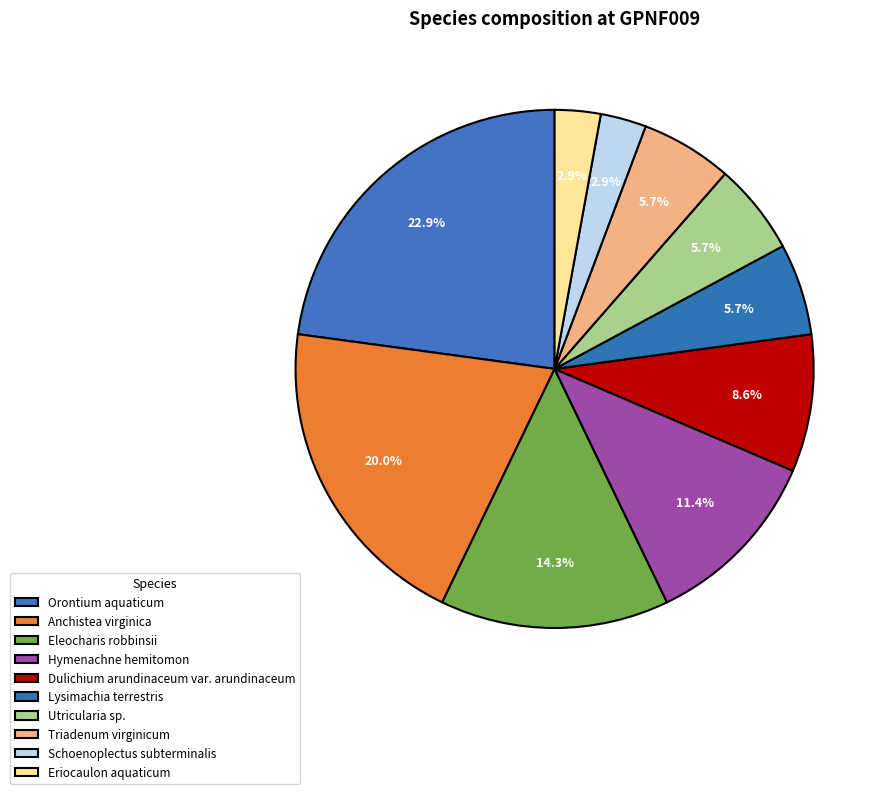

To the nearest percent, what is the difference between the largest and smallest slice percentages?

20%